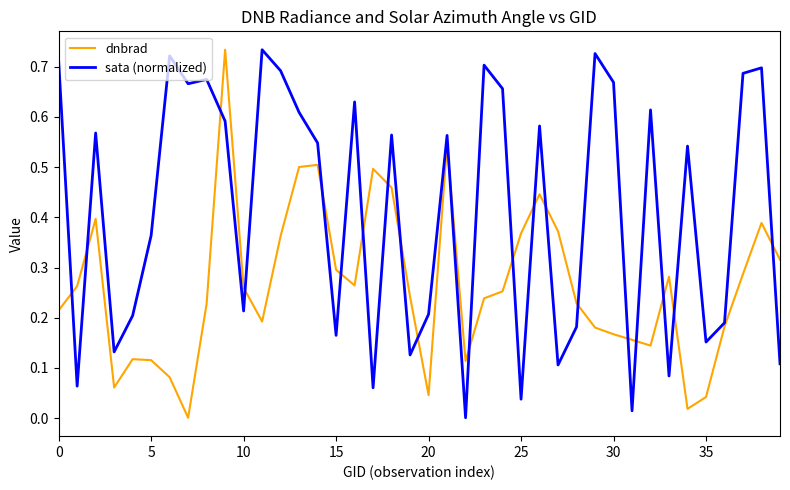

What is the sum of all dnbrad values?

10.6